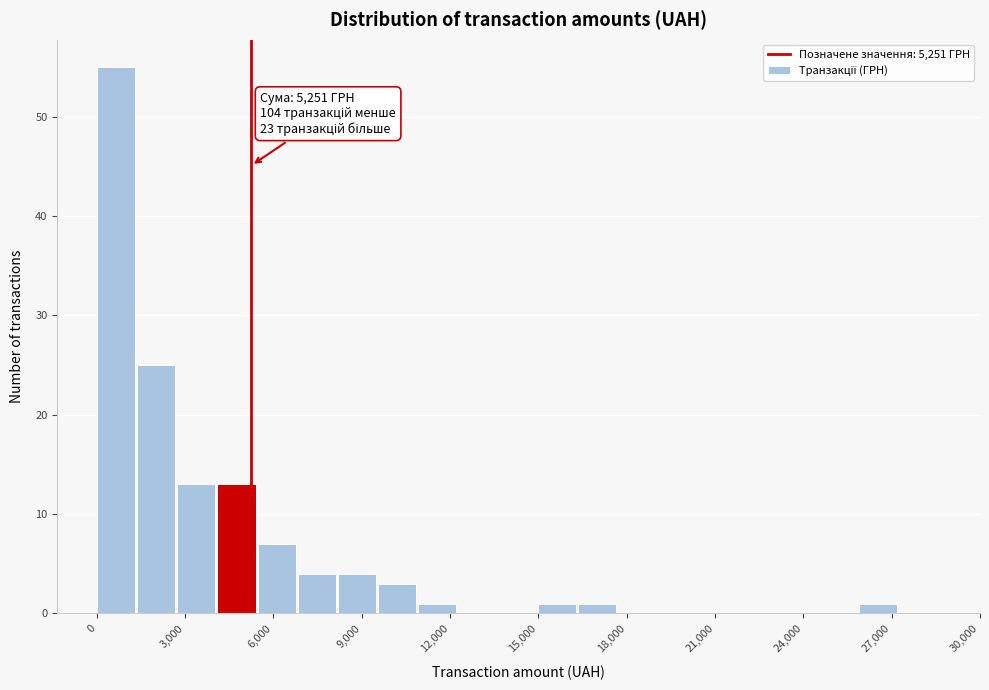

Around what value on the x-axis is the tallest bar? Give the approximate position of its centre, as read against the axis.

500